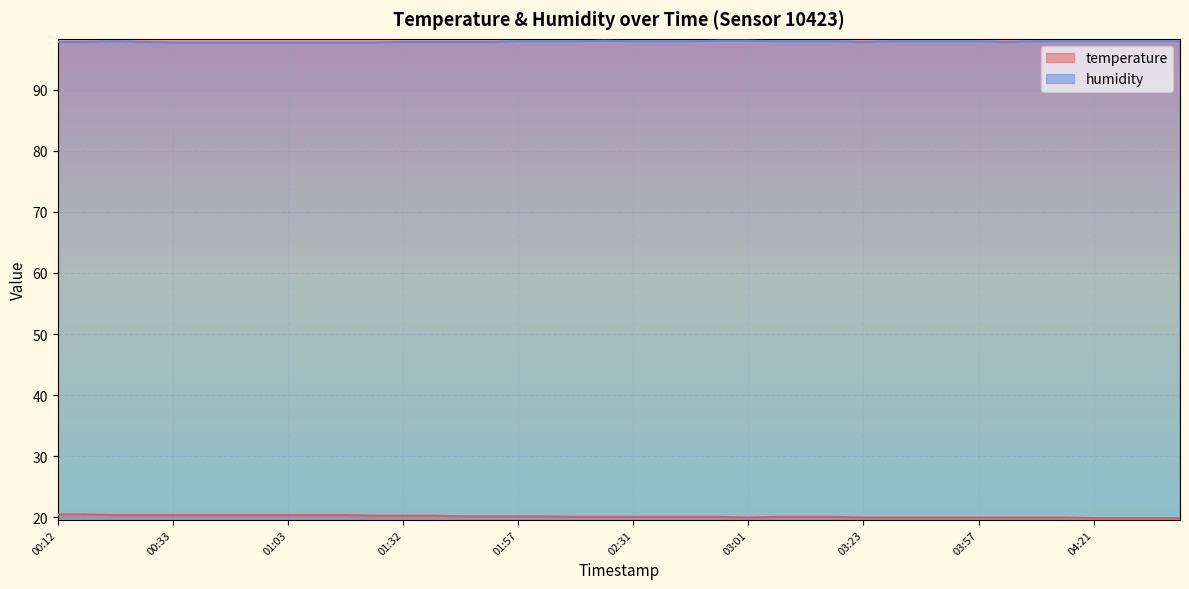

What is the minimum value shown in the chart?

19.9